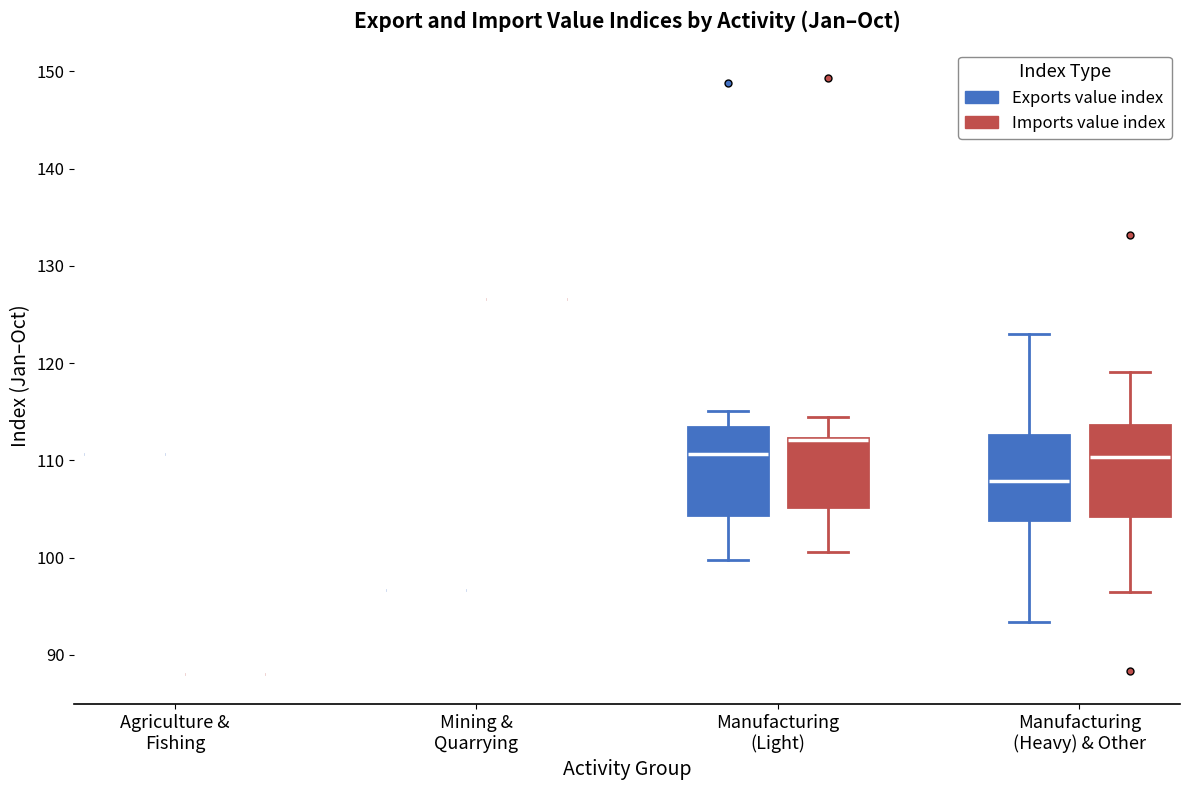

Reading left to right, transcribe this box plot: for each box, give where its median line is, the range the box spans, and where its two whiskers end, as read against the y-axis. The values are not printed on the chart, so give them approximately, as read against the axis.

Agriculture & Fishing (Exports value index): box collapsed to a line at 111, whiskers 111 to 111
Agriculture & Fishing (Imports value index): box collapsed to a line at 88, whiskers 88 to 88
Mining & Quarrying (Exports value index): box collapsed to a line at 97, whiskers 97 to 97
Mining & Quarrying (Imports value index): box collapsed to a line at 127, whiskers 127 to 127
Manufacturing (Light) (Exports value index): median 111, box 104 to 113, whiskers 100 to 115
Manufacturing (Light) (Imports value index): median 112 (drawn on the box's upper edge), box 105 to 112, whiskers 101 to 115
Manufacturing (Heavy) & Other (Exports value index): median 108, box 104 to 113, whiskers 93 to 123
Manufacturing (Heavy) & Other (Imports value index): median 110, box 104 to 114, whiskers 97 to 119